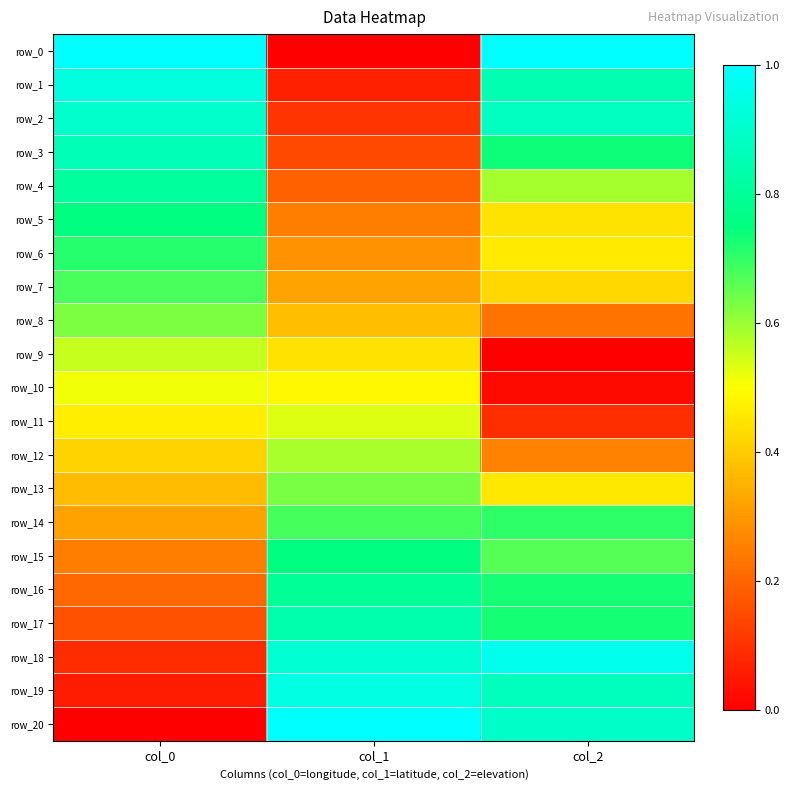

Read the row_20 value at col_1.

1.0